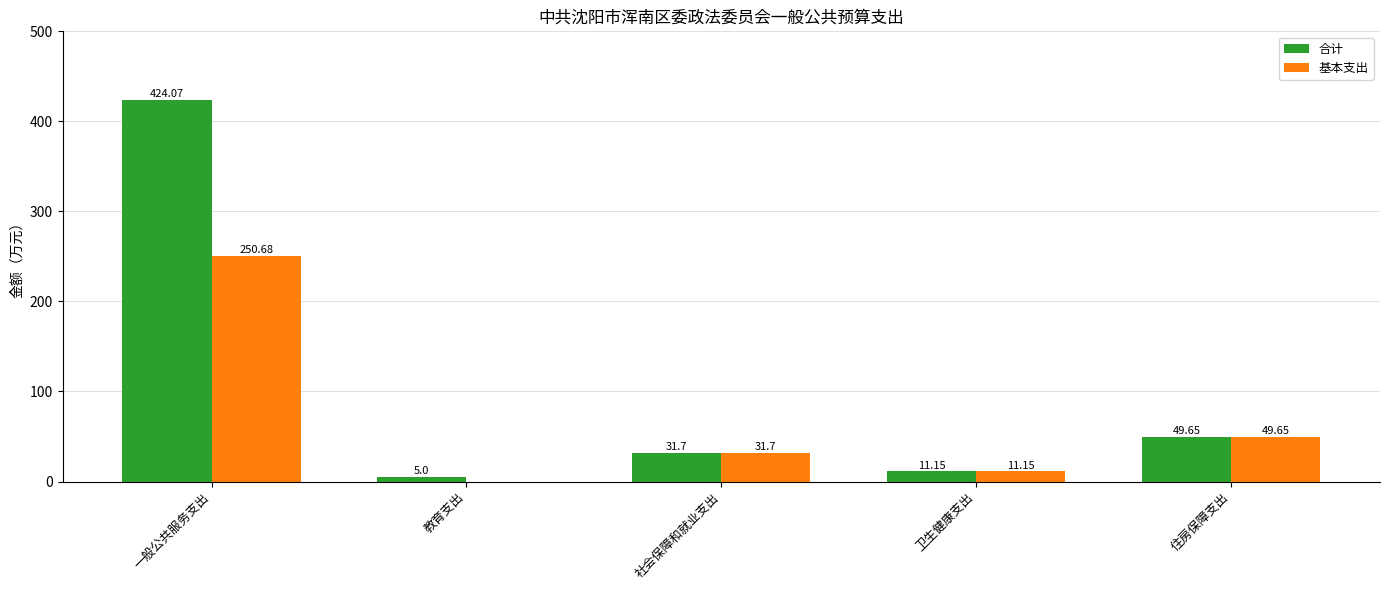

Where is 合计 nearest to the value 214?

住房保障支出